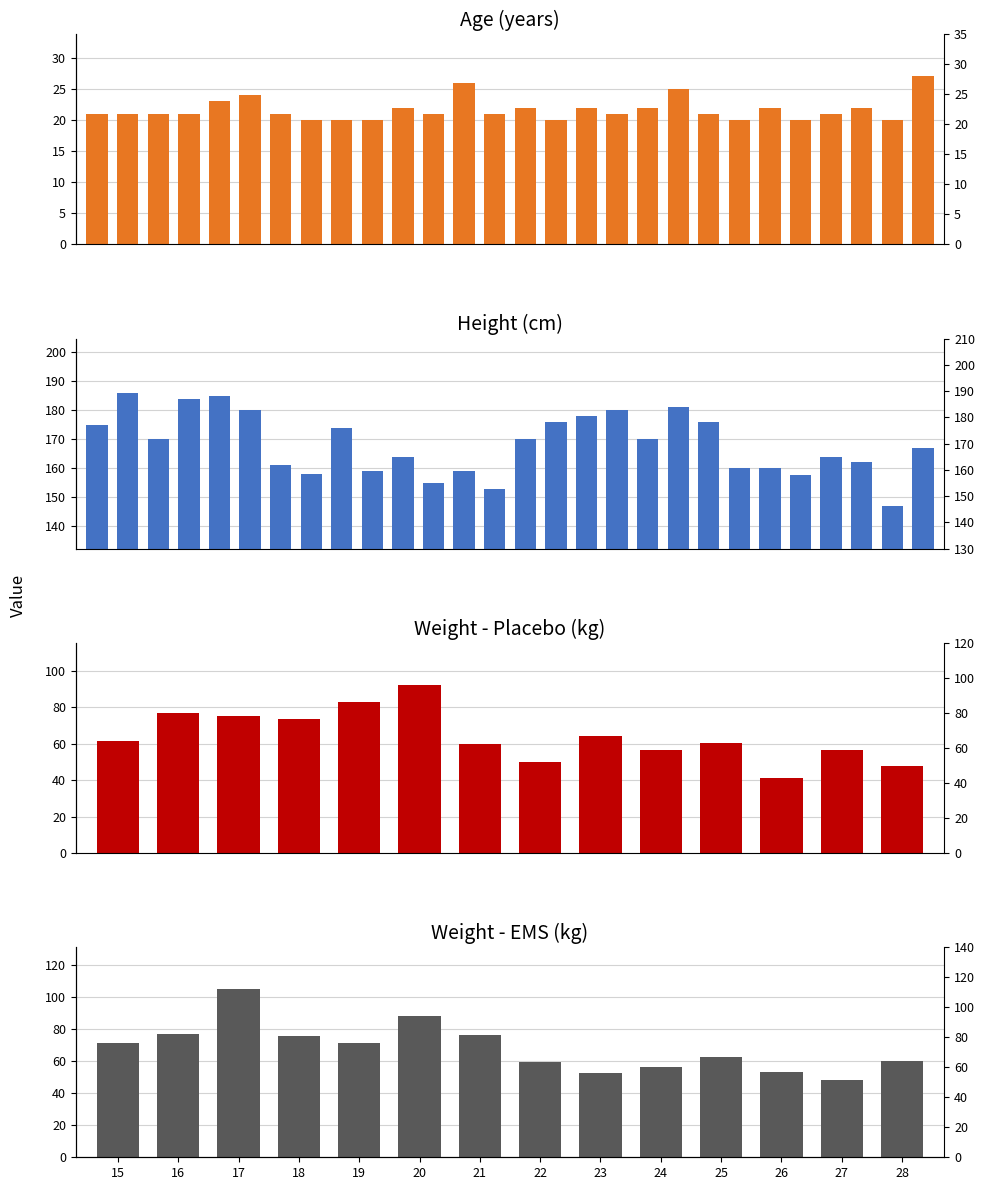

What value does the Placebo Weight series have at 15?

61.4